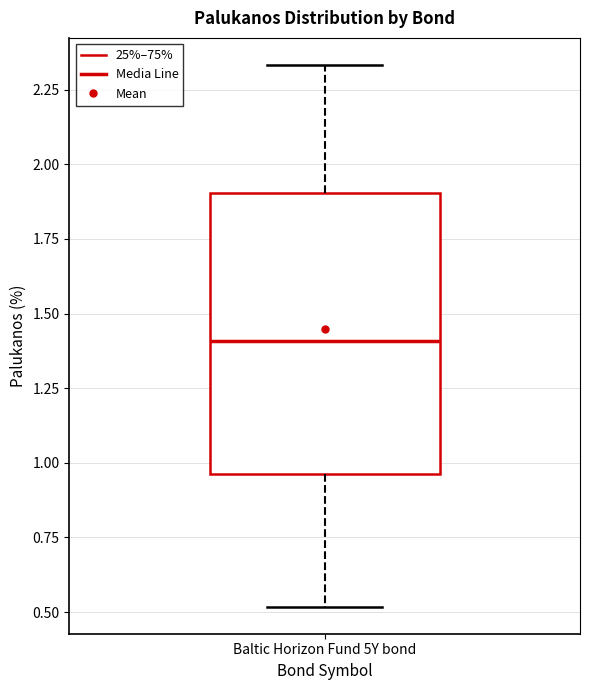

Read this box plot against the y-axis: the position of the median line, the range covered by the box, and the ends of both whiskers. The values are not printed on the chart, so give them approximately, as read against the axis.

median 1.40, box 0.95 to 1.90, whiskers 0.50 to 2.35